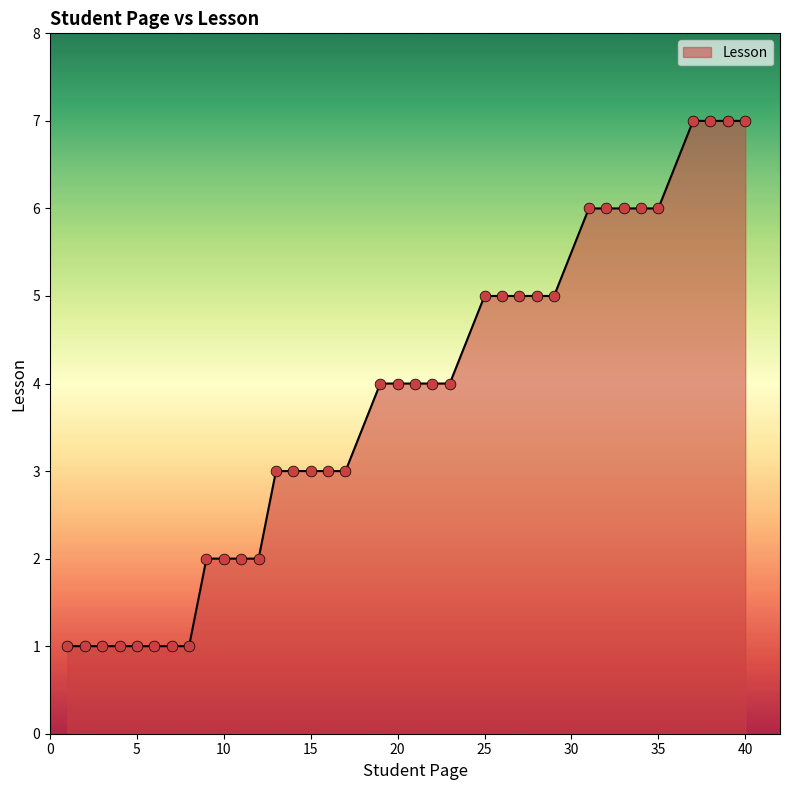

What is the maximum value shown in the chart?

7